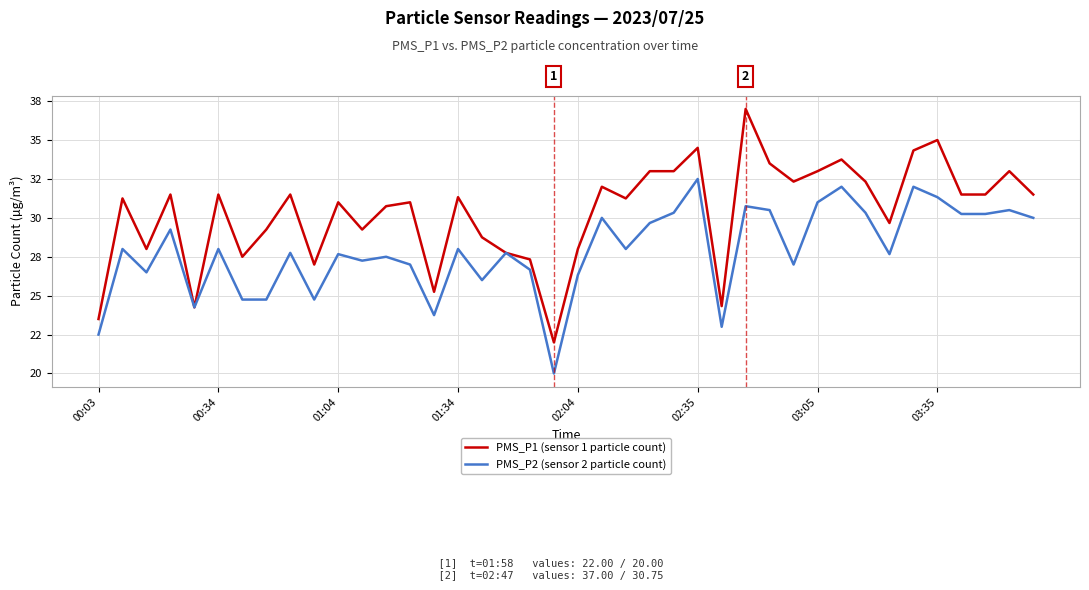

Where is PMS_P2 (sensor 2 particle count) nearest to the value 26?

16